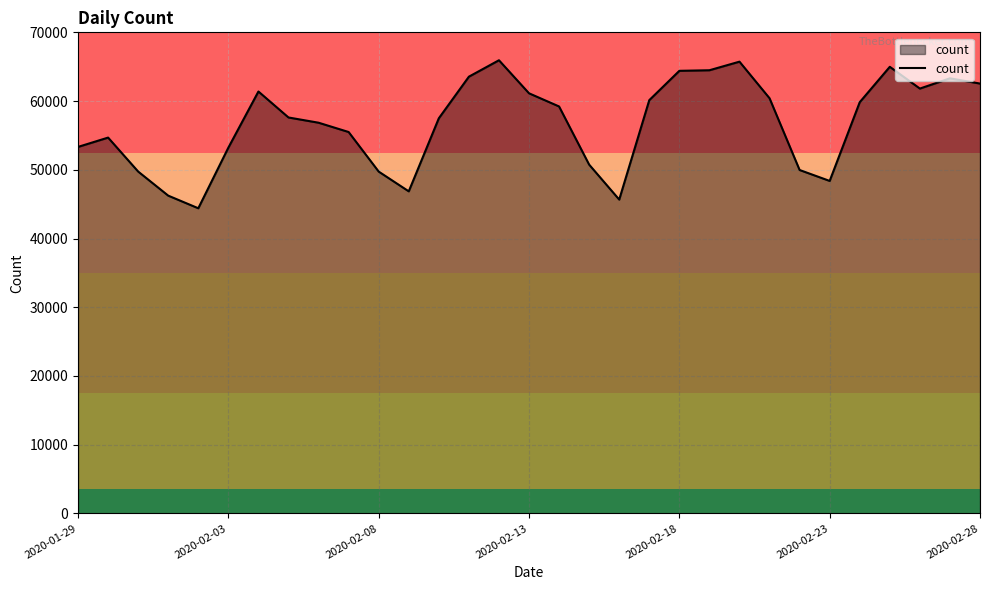

What is the difference between the maximum and minimum values?

21537